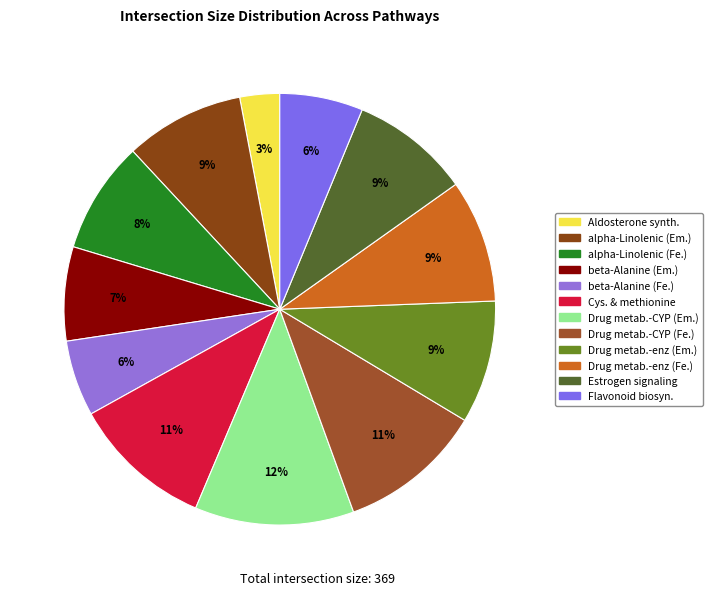

How many segments does this pie chart have?

12